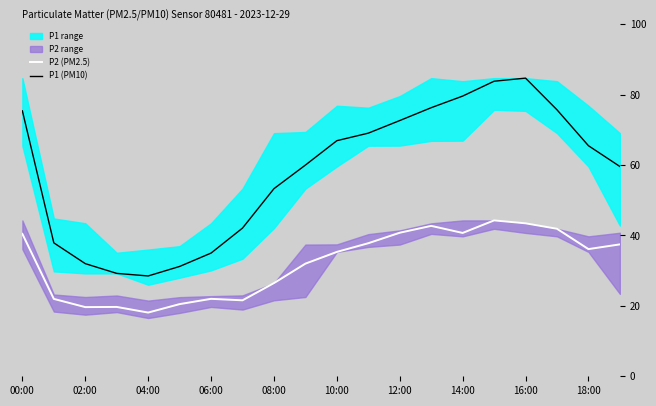

The P1 (PM10) series shows 59.6 at 19. True or false?

True